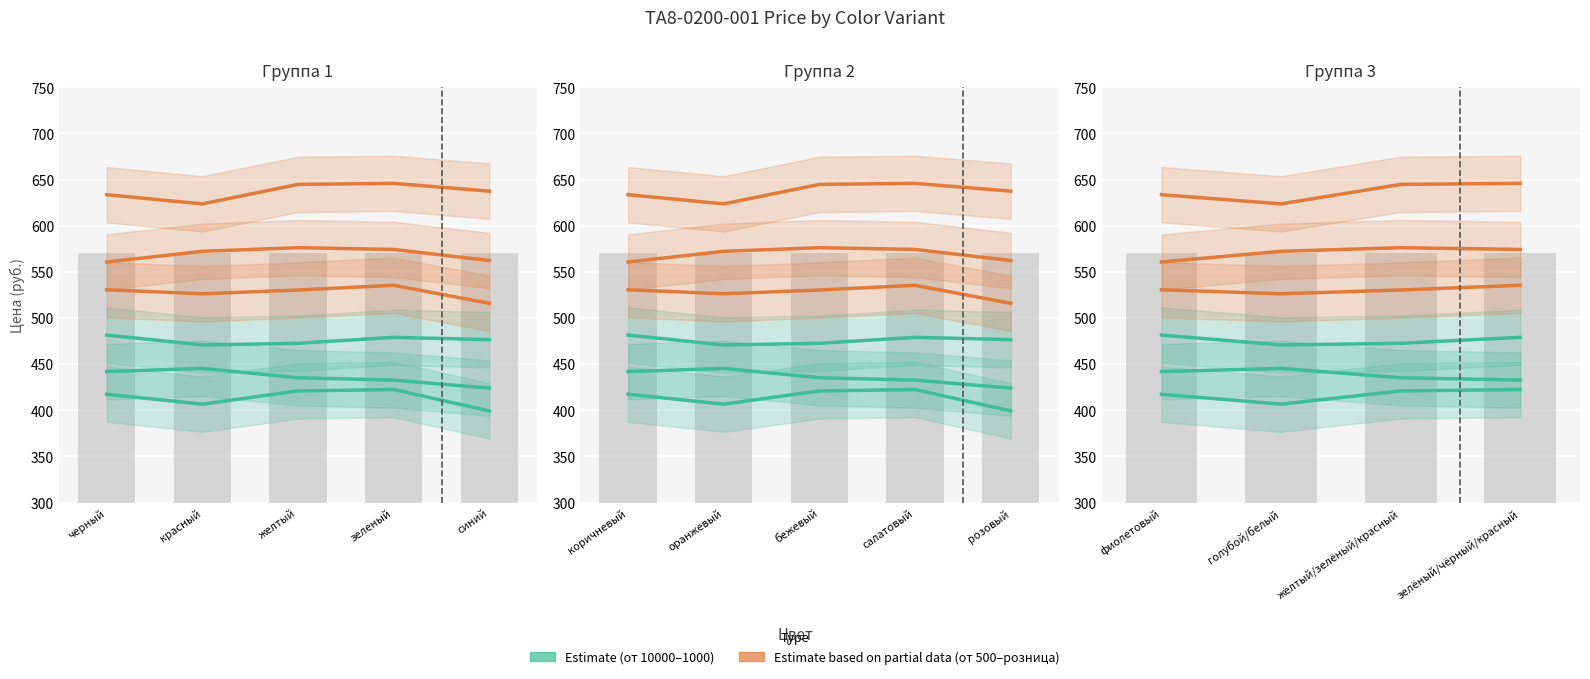

Read the от 10000 value at жёлтый/зелёный/красный.

421.0